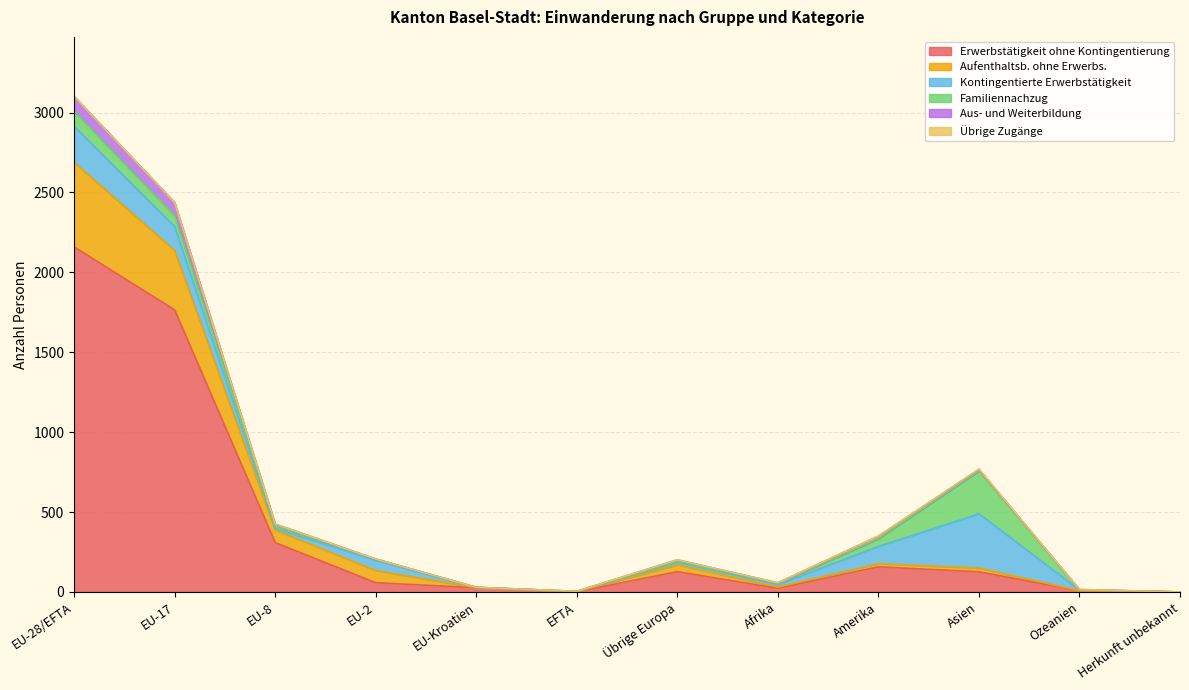

What position from the left is EU-17?

2